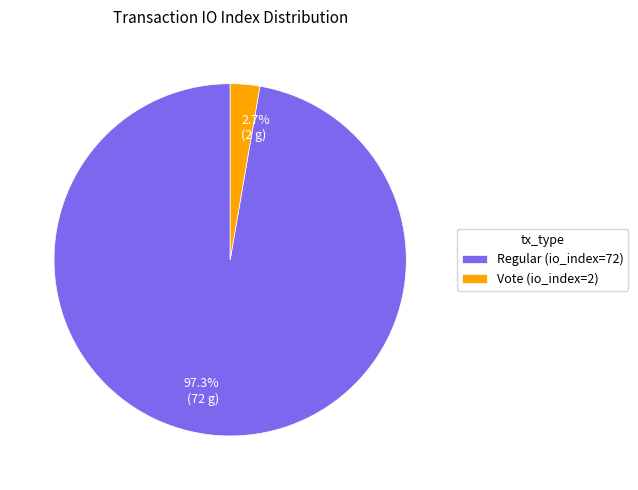

What percentage is the Vote (io_index=2) slice, to the nearest percent?

3%